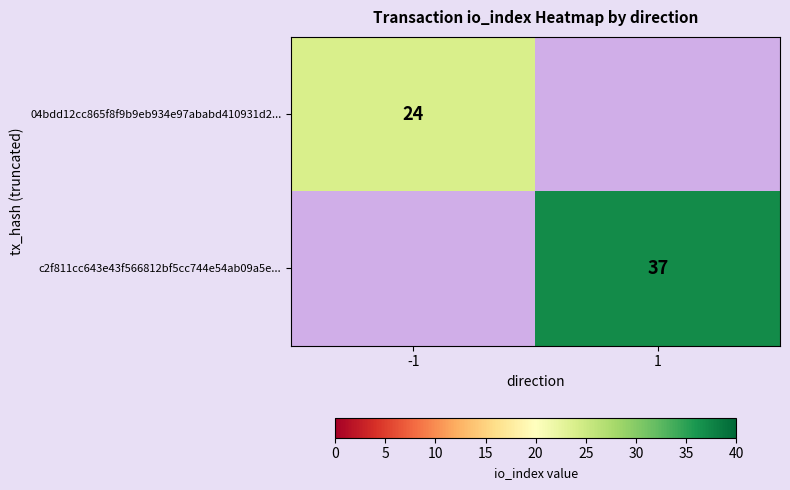

The value of c2f811cc643e43f566812bf5cc744e54ab09a5e... at 1 is 18. True or false?

False